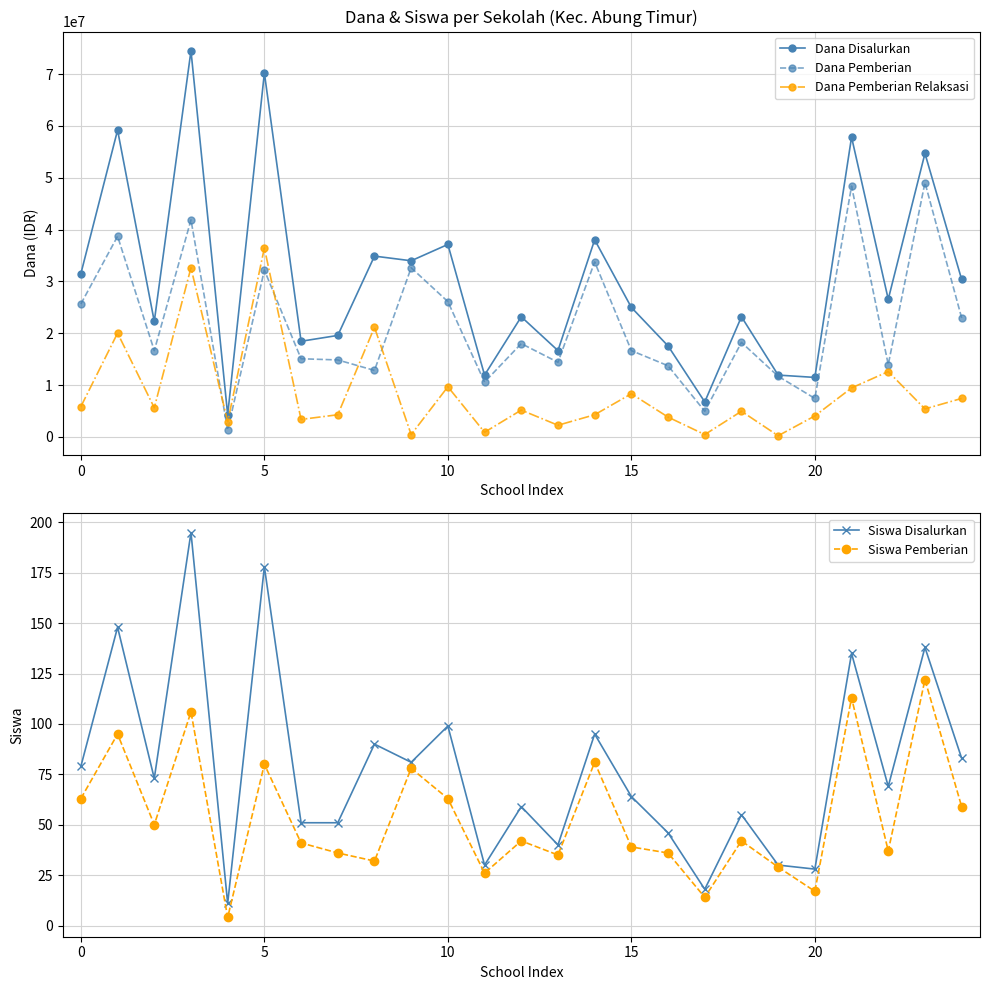

Which series has the largest total across all categories?

Dana Disalurkan